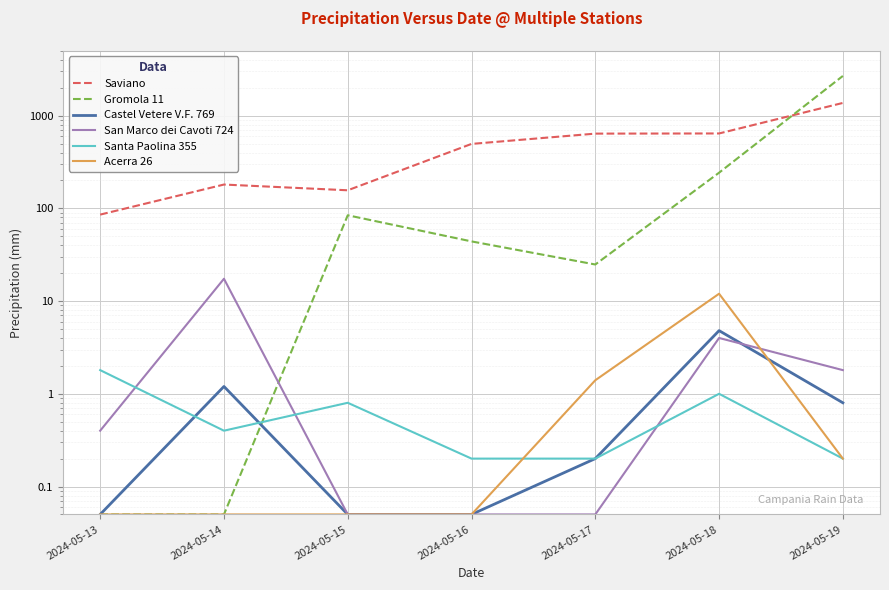

Reading left to right, extract all data points from this chart.

Saviano: 2024-05-13=85.6	2024-05-14=180.6	2024-05-15=156.6	2024-05-16=495.4	2024-05-17=639.6	2024-05-18=642.2	2024-05-19=1370.6
Gromola 11: 2024-05-13=0.1	2024-05-14=0.1	2024-05-15=84.2	2024-05-16=44.0	2024-05-17=24.8	2024-05-18=242.4	2024-05-19=2678.8
Castel Vetere V.F. 769: 2024-05-13=0.1	2024-05-14=1.2	2024-05-15=0.1	2024-05-16=0.1	2024-05-17=0.2	2024-05-18=4.8	2024-05-19=0.8
San Marco dei Cavoti 724: 2024-05-13=0.4	2024-05-14=17.4	2024-05-15=0.1	2024-05-16=0.1	2024-05-17=0.1	2024-05-18=4.0	2024-05-19=1.8
Santa Paolina 355: 2024-05-13=1.8	2024-05-14=0.4	2024-05-15=0.8	2024-05-16=0.2	2024-05-17=0.2	2024-05-18=1.0	2024-05-19=0.2
Acerra 26: 2024-05-13=0.1	2024-05-14=0.1	2024-05-15=0.1	2024-05-16=0.1	2024-05-17=1.4	2024-05-18=12.0	2024-05-19=0.2